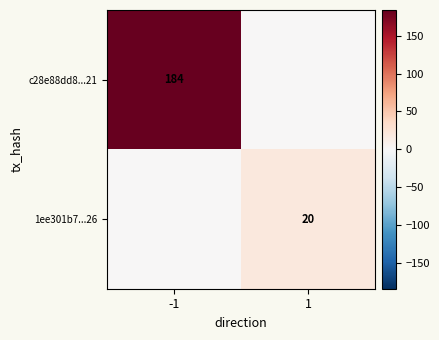

Is it true that 1ee301b7...26 equals 20 at 1?

True